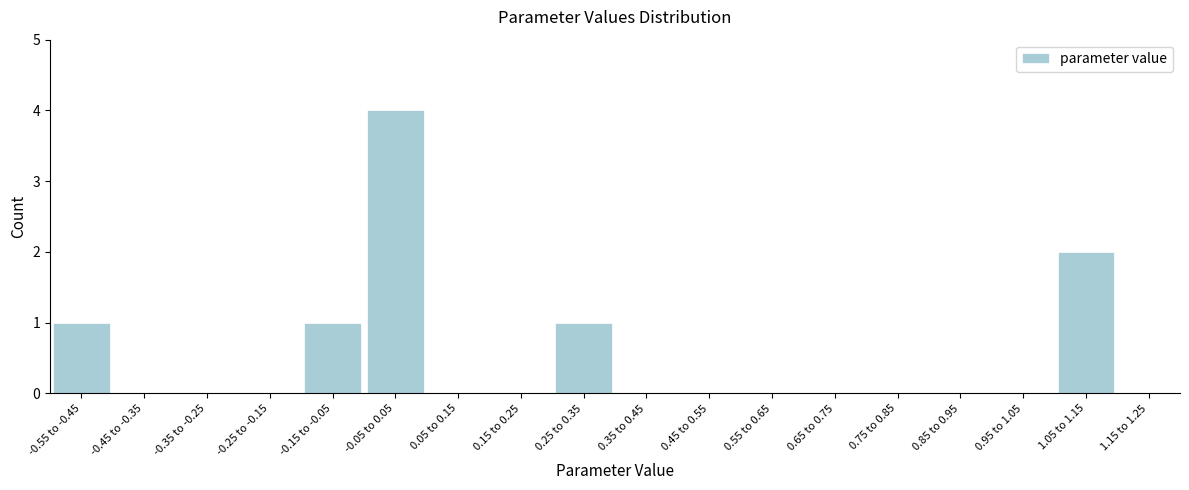

Reading right to left, list all the values displayed in this chart.

1.15 to 1.25=0	1.05 to 1.15=2	0.95 to 1.05=0	0.85 to 0.95=0	0.75 to 0.85=0	0.65 to 0.75=0	0.55 to 0.65=0	0.45 to 0.55=0	0.35 to 0.45=0	0.25 to 0.35=1	0.15 to 0.25=0	0.05 to 0.15=0	-0.05 to 0.05=4	-0.15 to -0.05=1	-0.25 to -0.15=0	-0.35 to -0.25=0	-0.45 to -0.35=0	-0.55 to -0.45=1